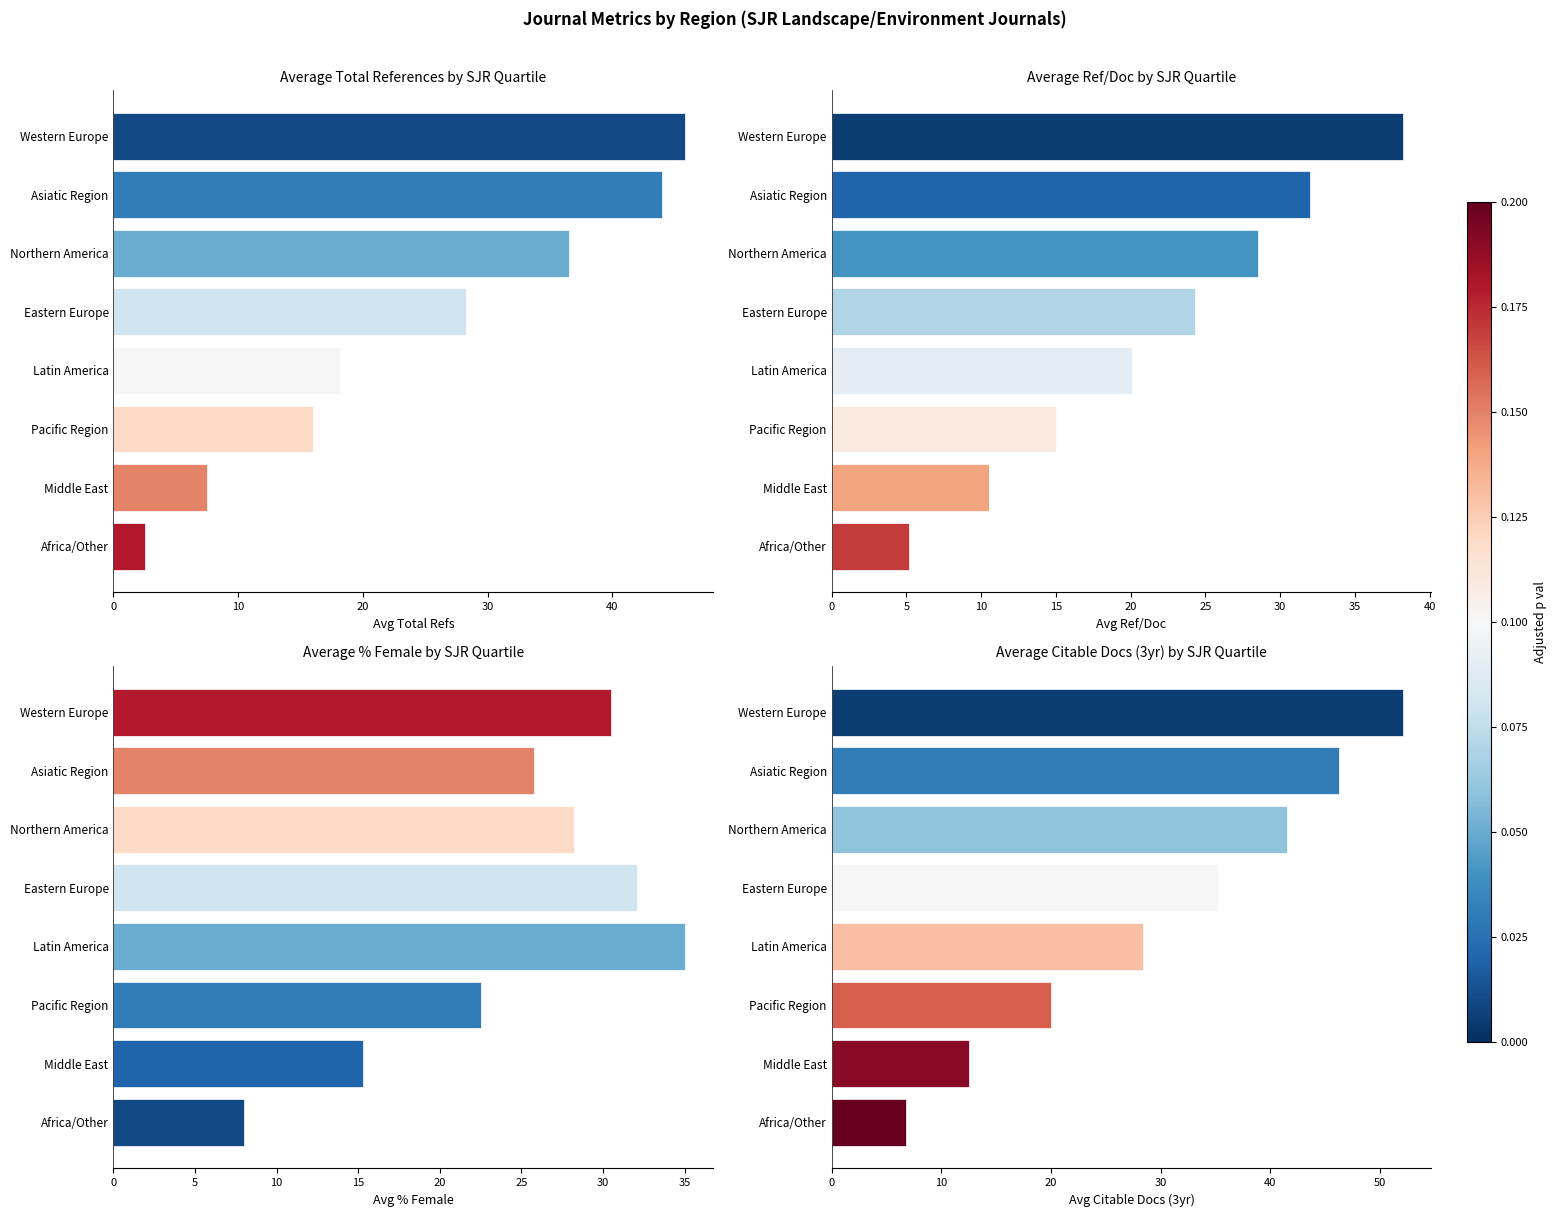

The value of Avg Citable Docs (3yr) at Pacific Region is 20.0. True or false?

True